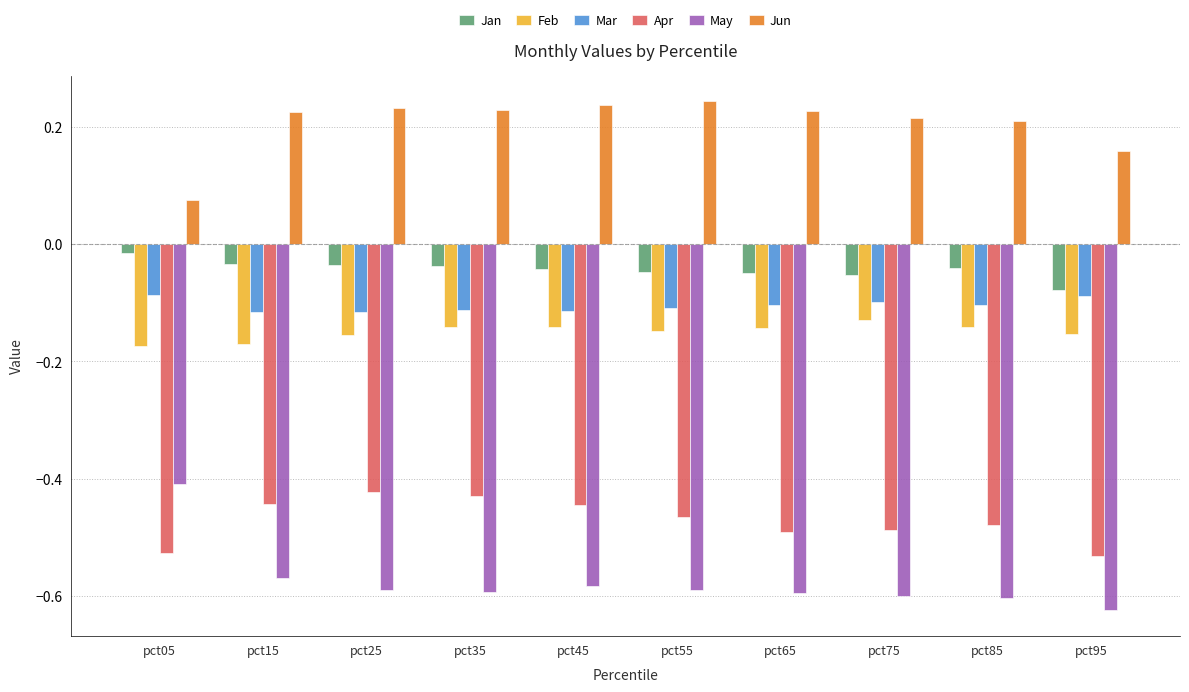

The value of Feb at pct75 is -0.2. True or false?

False